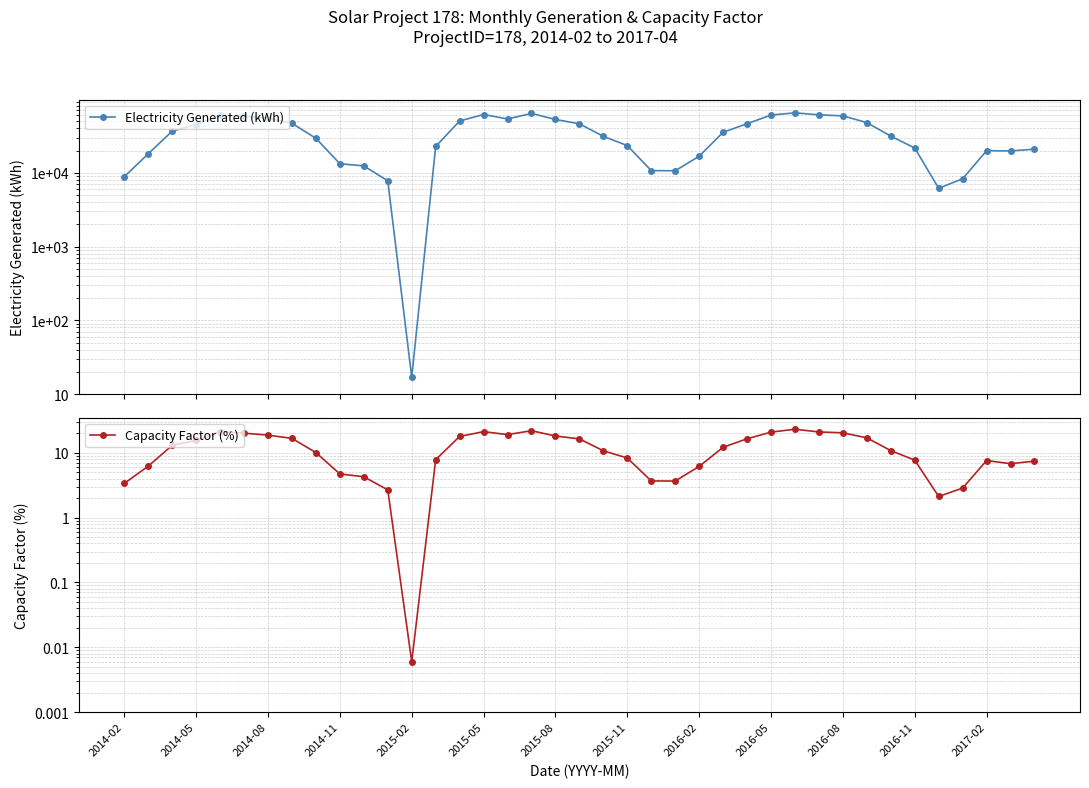

True or false: Electricity Generated (kWh) and Capacity Factor (%) intersect in this chart.

False